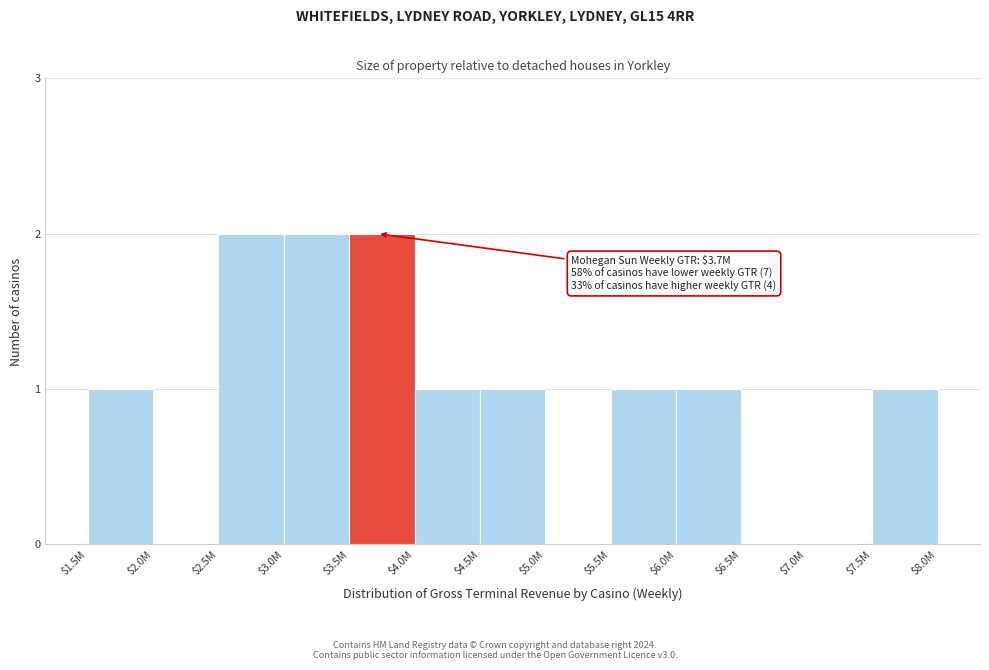

Is it true that the value at $4.0M is 1?

True